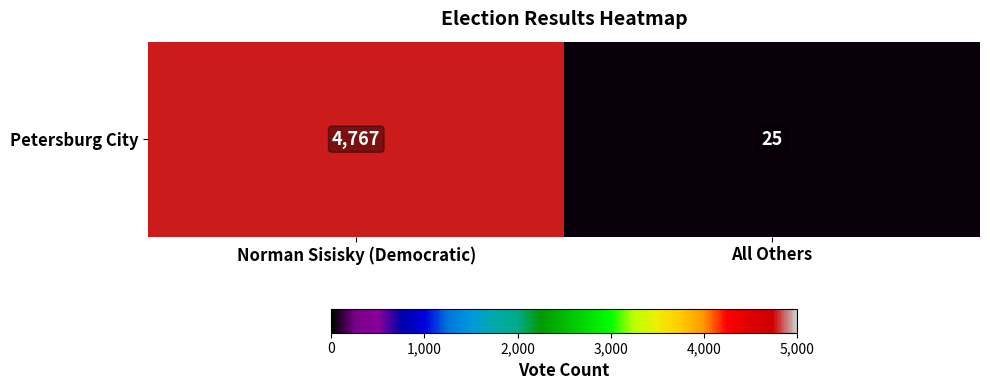

Reading right to left, what are all the values shown in this chart?

25	4767